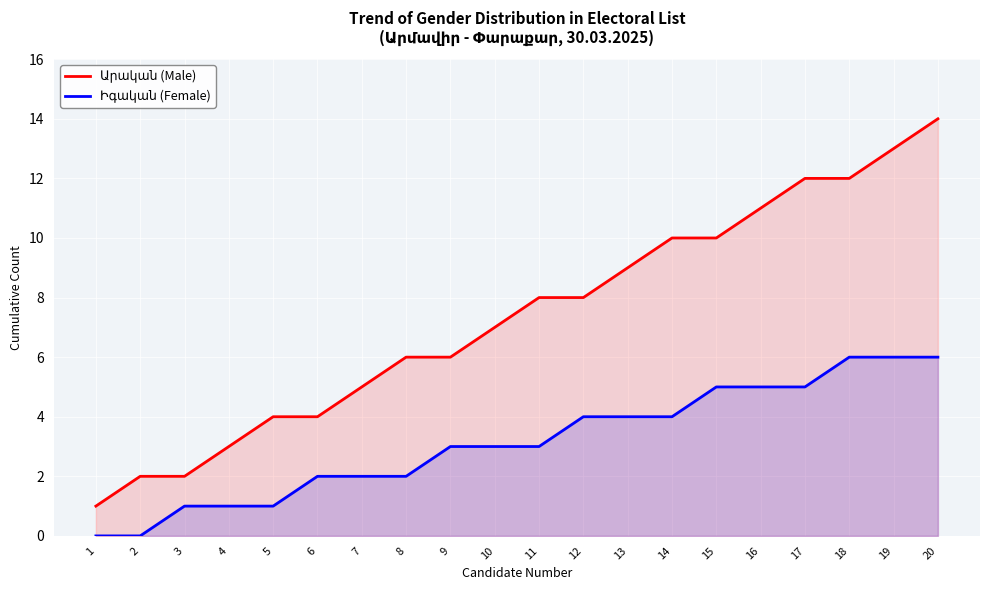

Which series has the largest total across all categories?

Արական (Male)